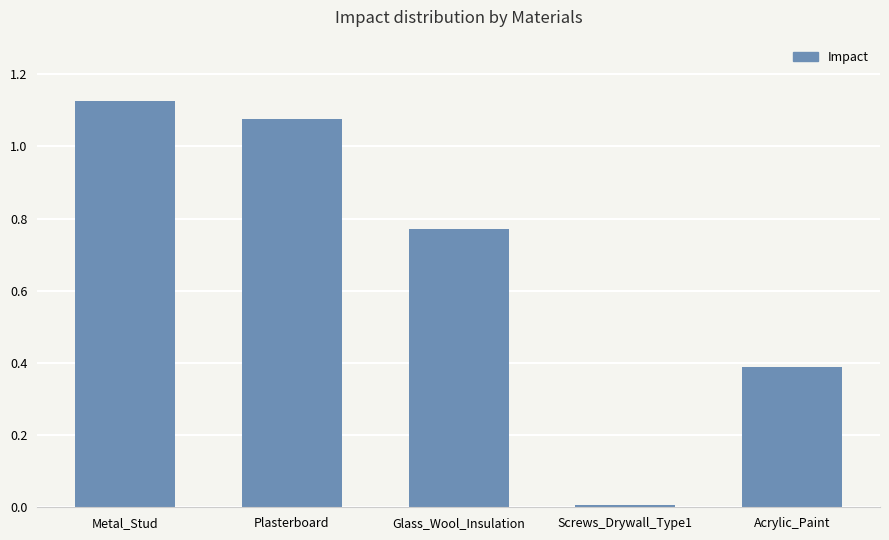

What position from the right is Plasterboard?

4